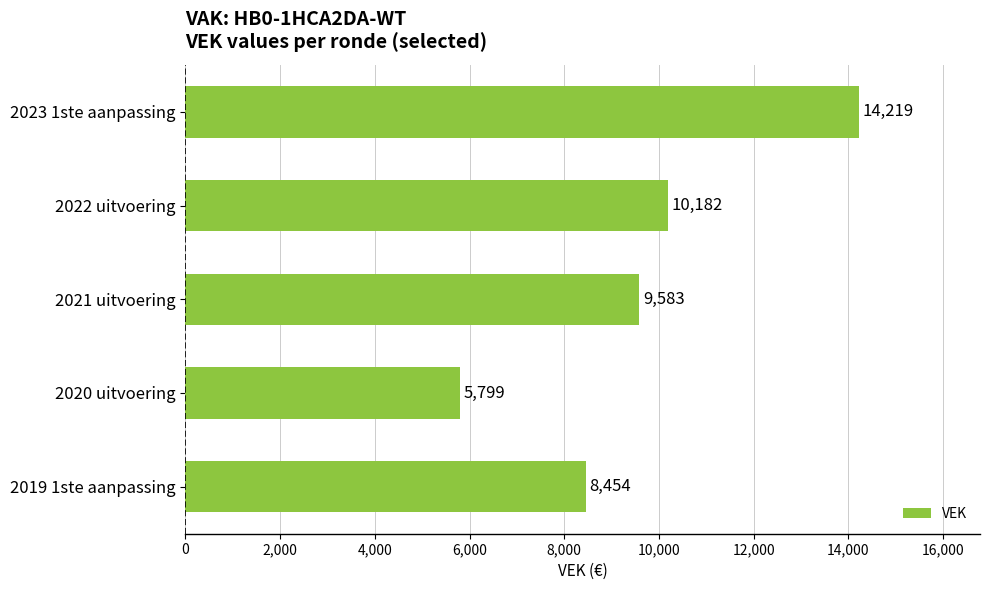

Reading top to bottom, list all the values displayed in this chart.

2023 1ste aanpassing=14219	2022 uitvoering=10182	2021 uitvoering=9583	2020 uitvoering=5799	2019 1ste aanpassing=8454